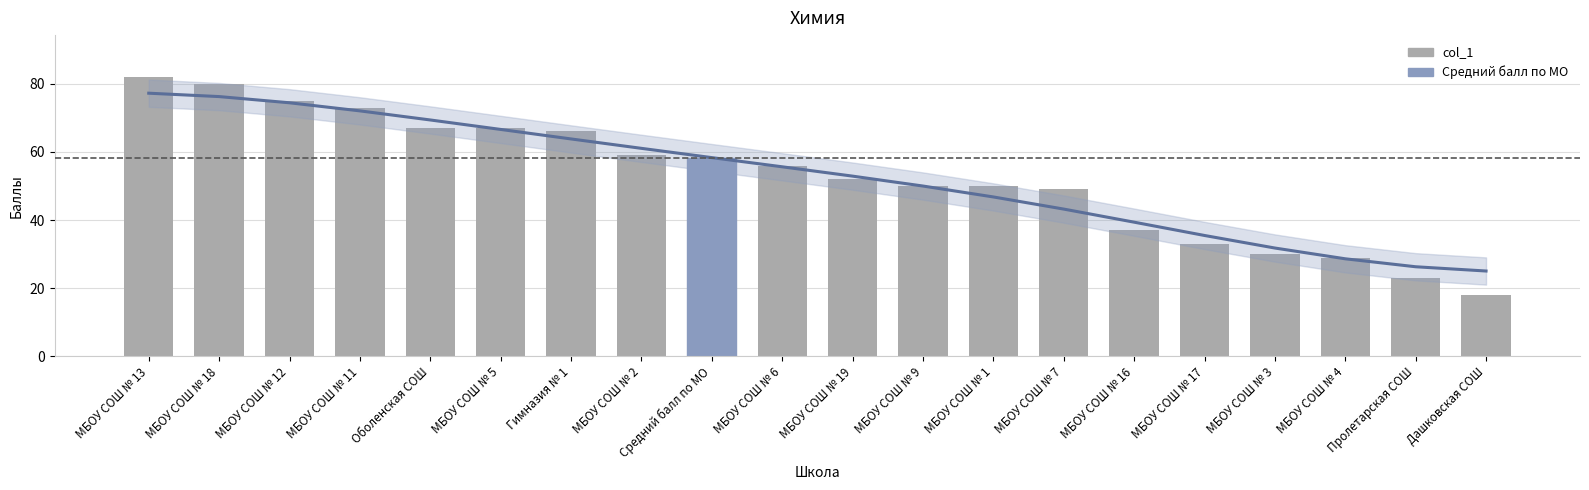

Where is the data nearest to the value 50?

МБОУ СОШ № 9